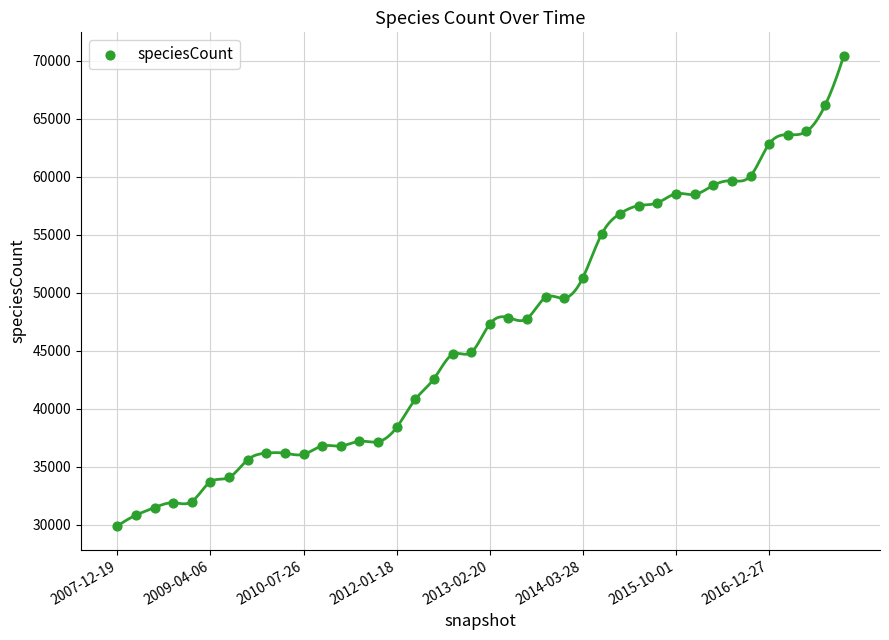

What is the range of Y values (max minus min)?

40523